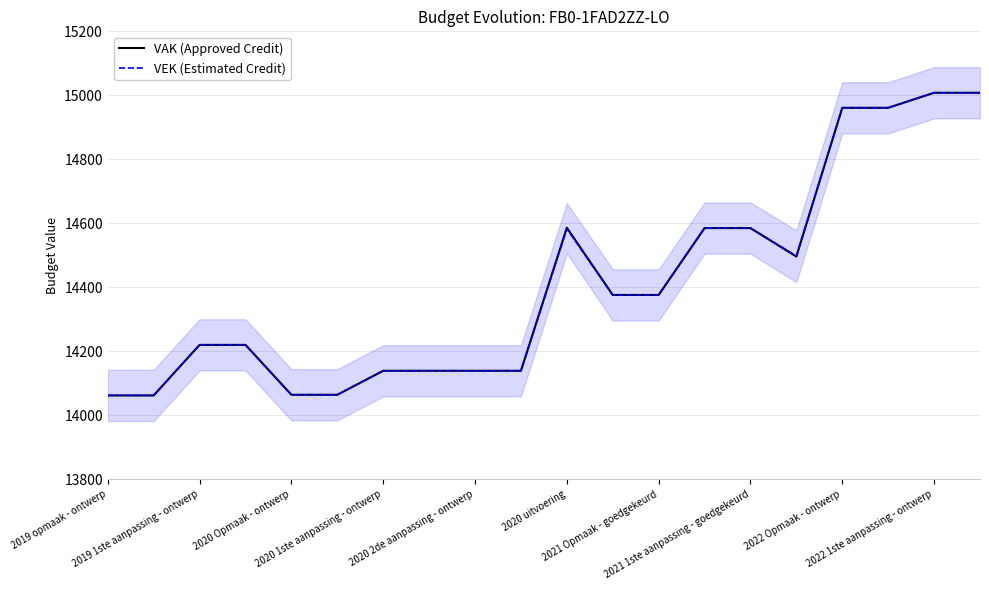

What is the lowest value of the VEK (Estimated Credit) series?

14062